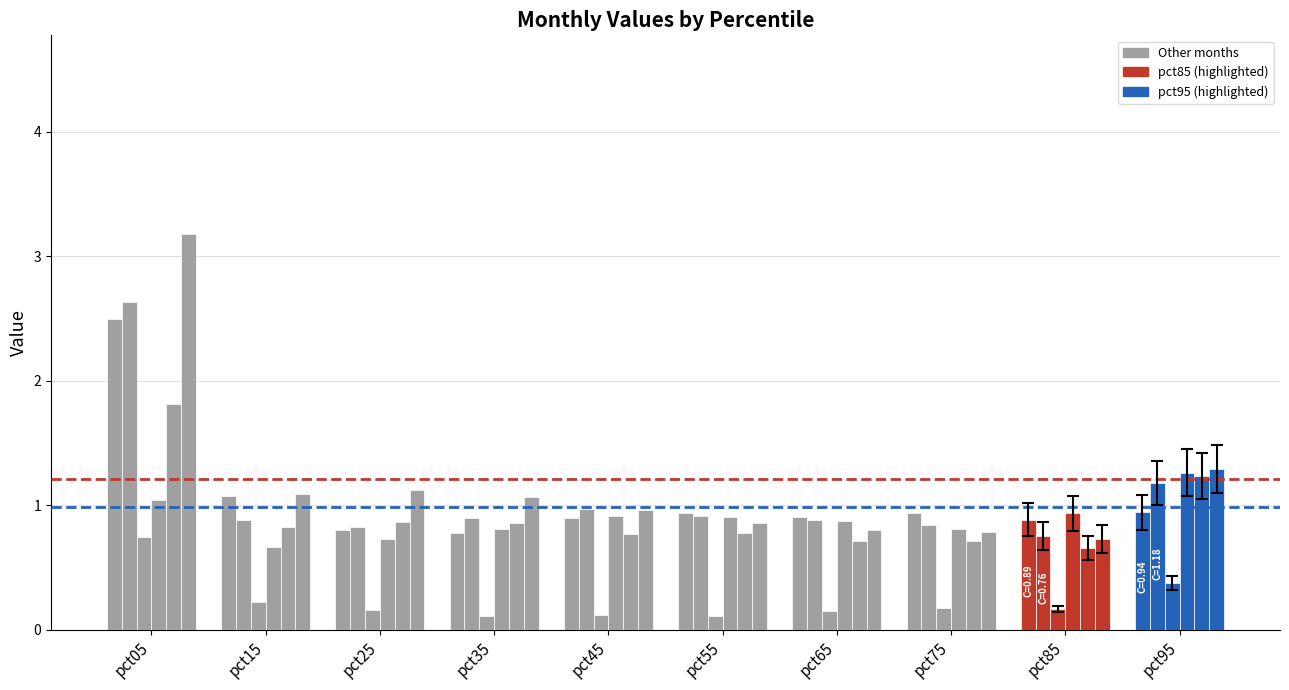

The Apr series shows 1.0 at pct05. True or false?

True